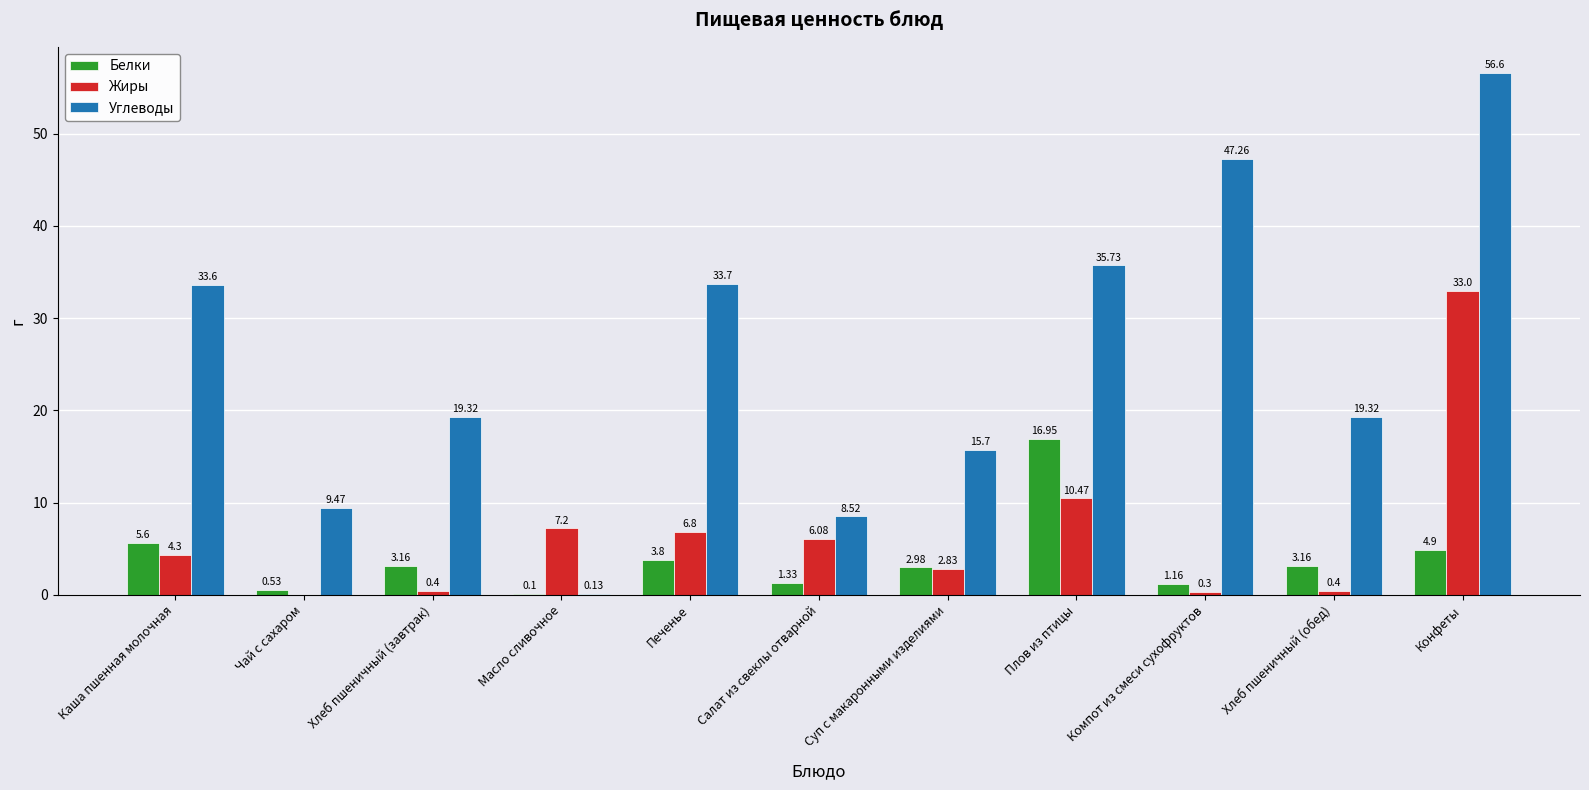

At which label is Жиры closest to 16?

Плов из птицы